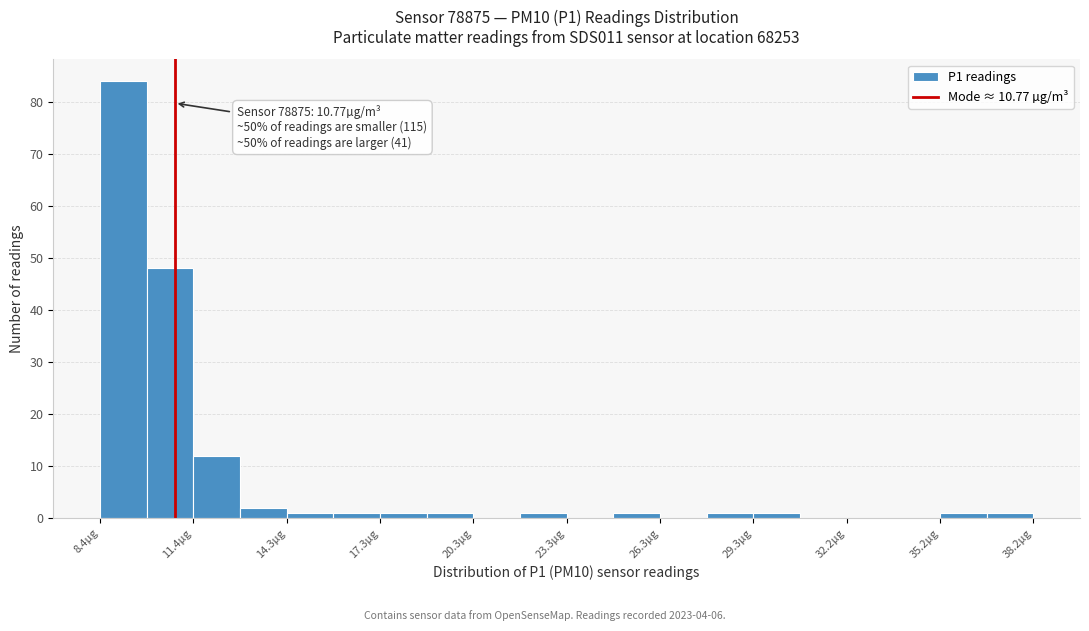

Read against the x-axis, roughly where is the centre of the tallest bar?

9.0